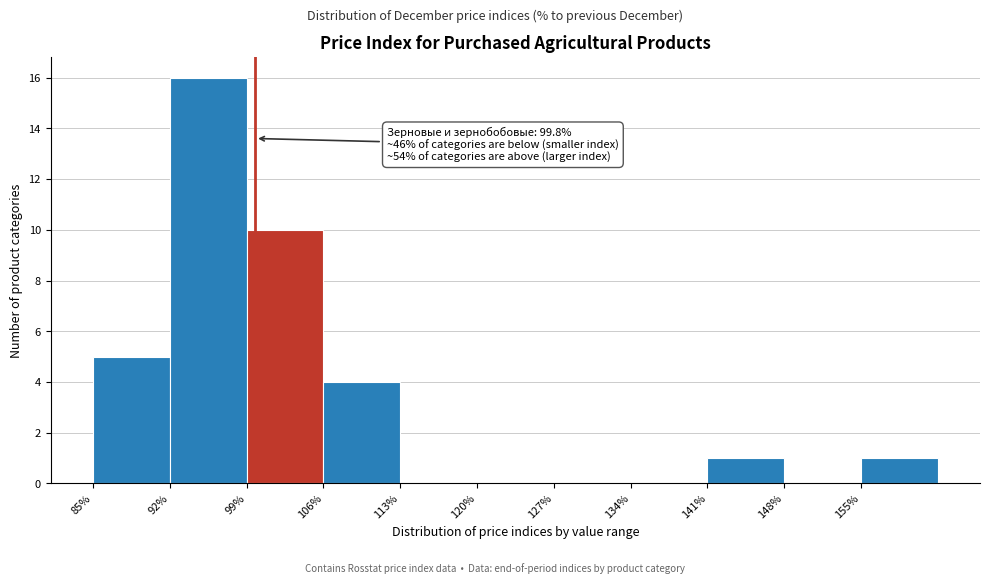

Which range on the x-axis has the tallest bar?

92 to 99